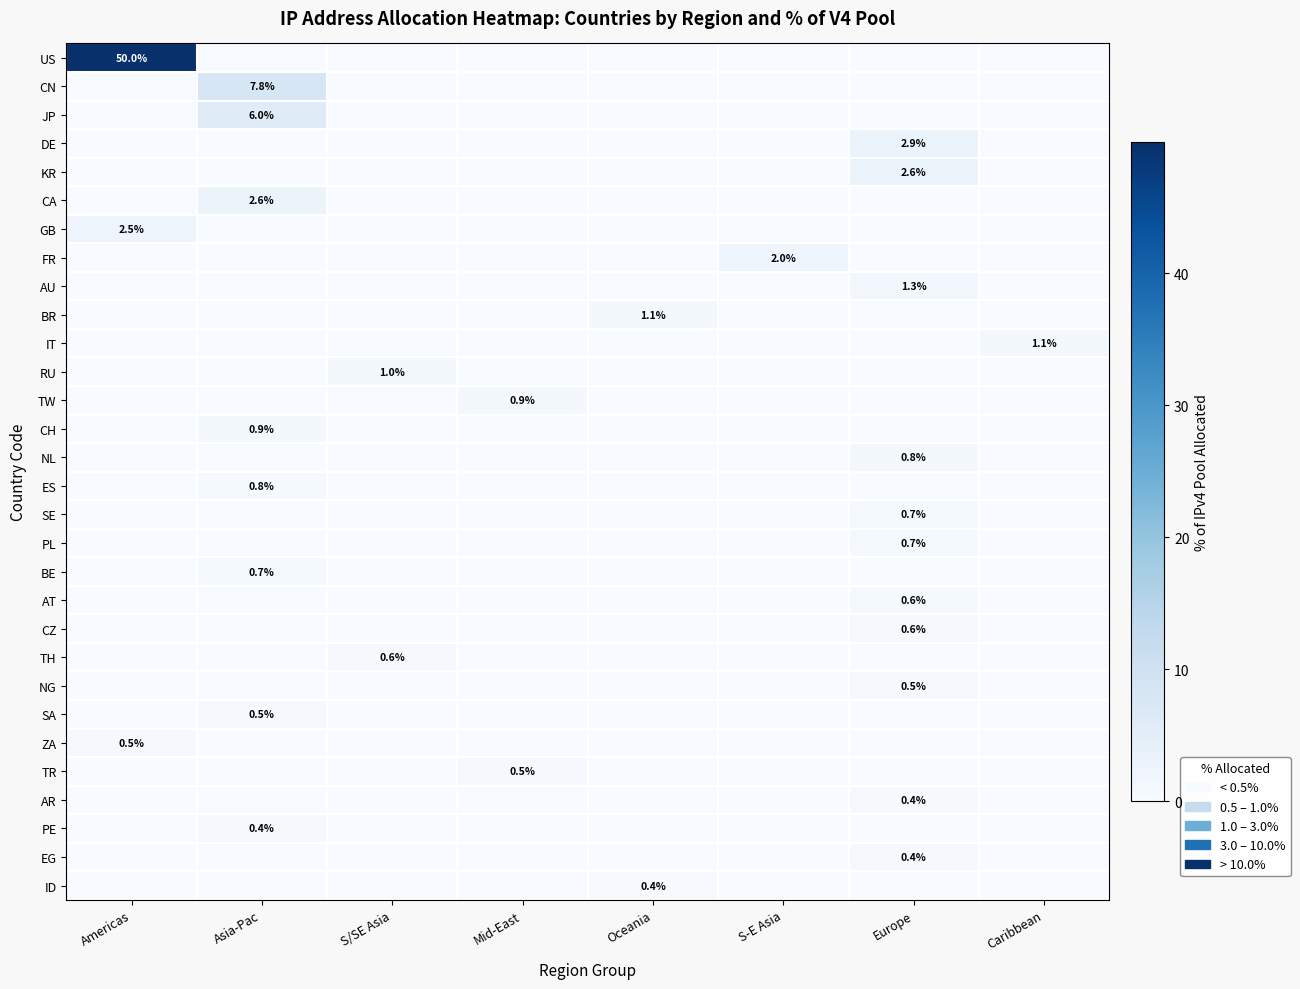

What is the difference between the highest and lowest values at S/SE Asia?

1.0